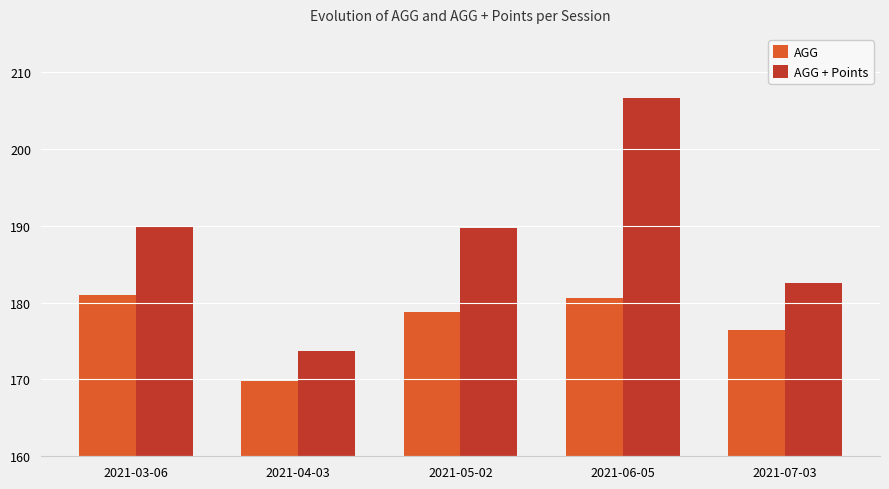

Rank the series by their average value, from lowest to highest.

AGG, AGG + Points